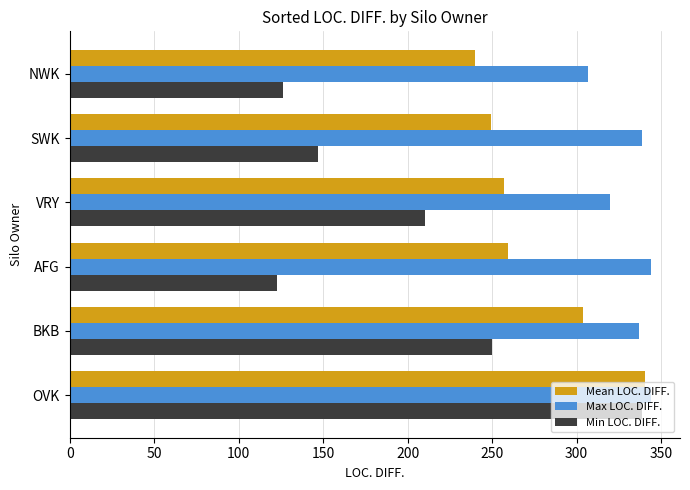

What is the total value across all series at BKB?

891.0